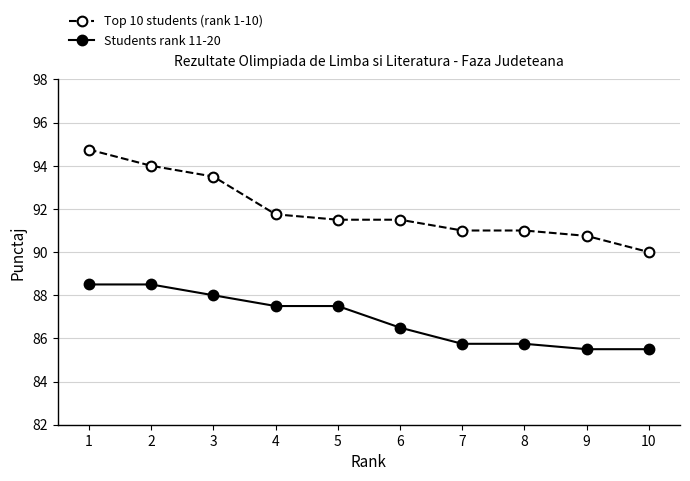

True or false: Top 10 students (rank 1-10) and Students rank 11-20 cross at least once.

False